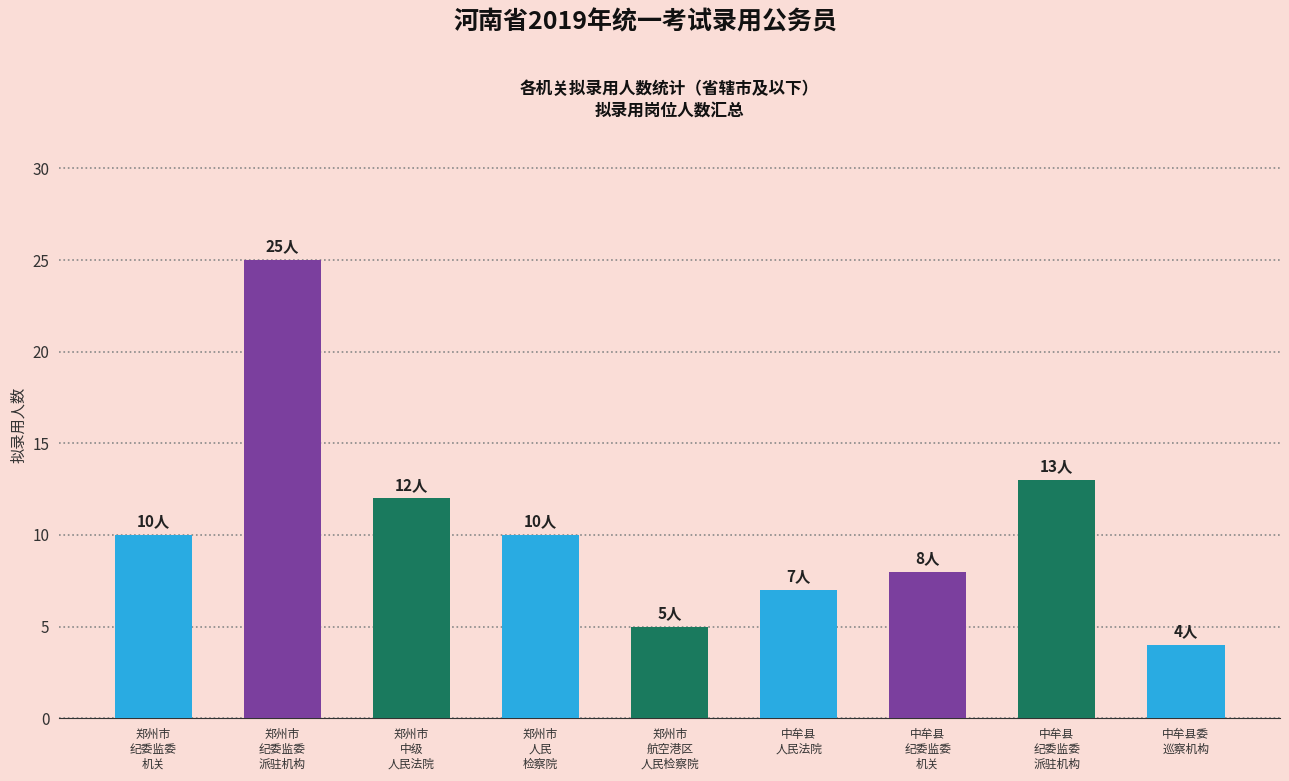

What is the greatest value displayed?

25